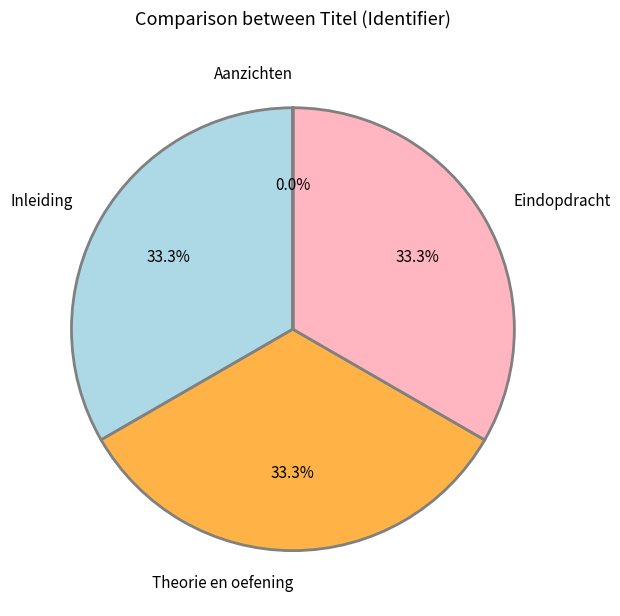

What portion of the pie excludes Eindopdracht?

66.7%